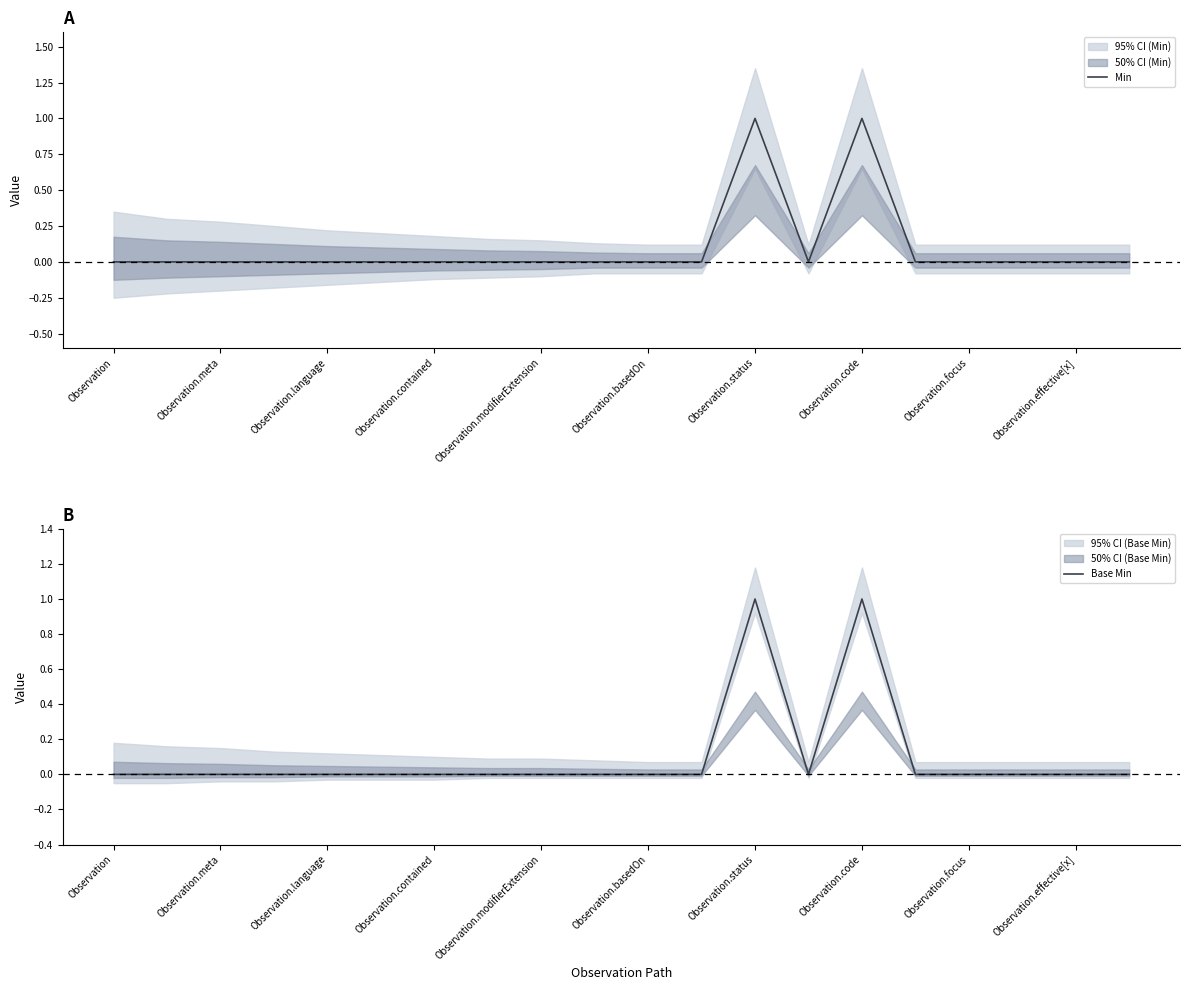

In Min, how many points are lower than both neighbors (excluding endpoints)?

1